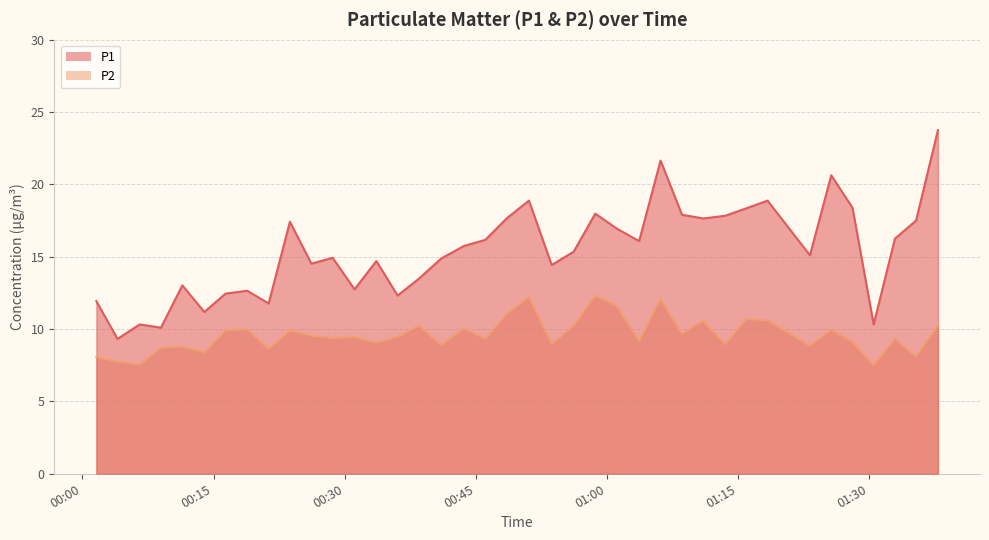

Between 2023-03-15T00:26:11 and 2023-03-15T01:08:34, which is larger?

2023-03-15T01:08:34